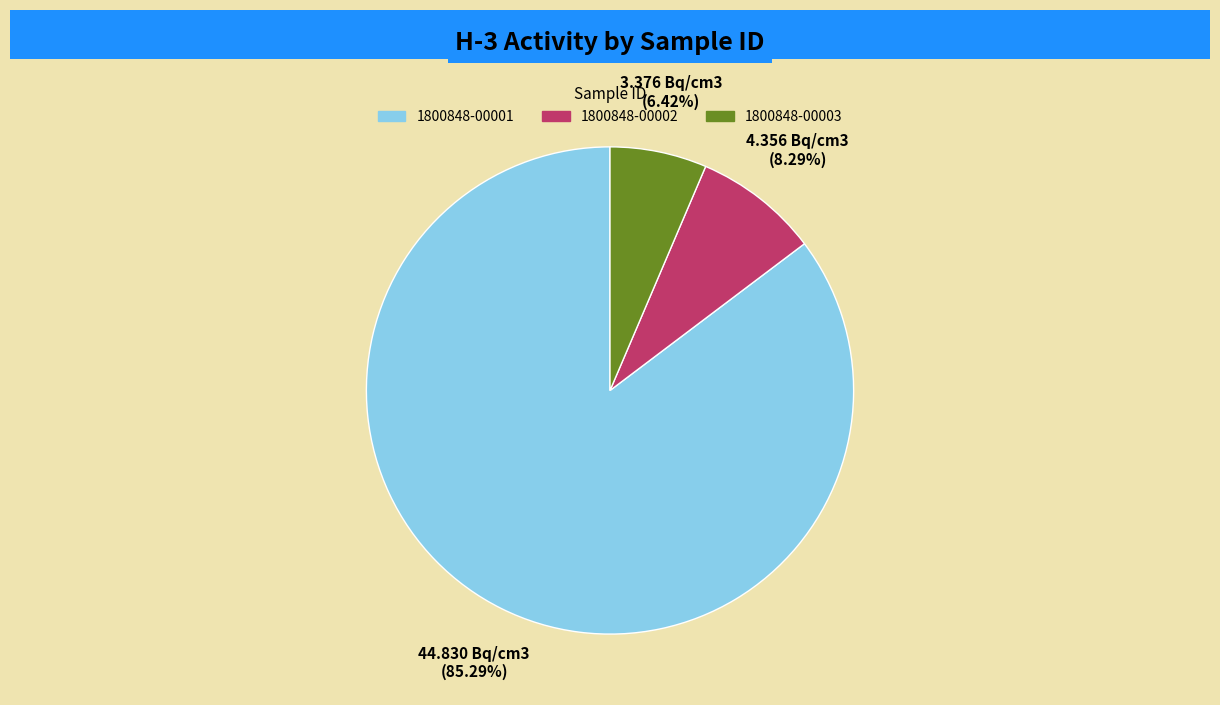

What percentage is the 1800848-00001 slice, to the nearest percent?

85%